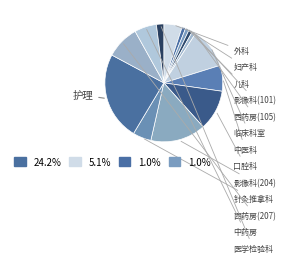

How many segments does this pie chart have?

14